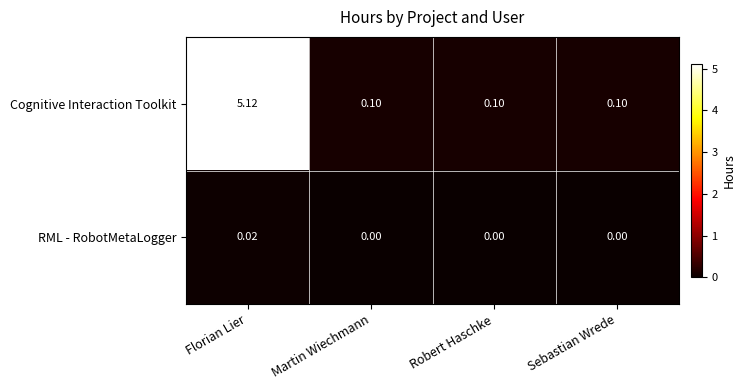

Which series has the widest spread of values?

Cognitive Interaction Toolkit